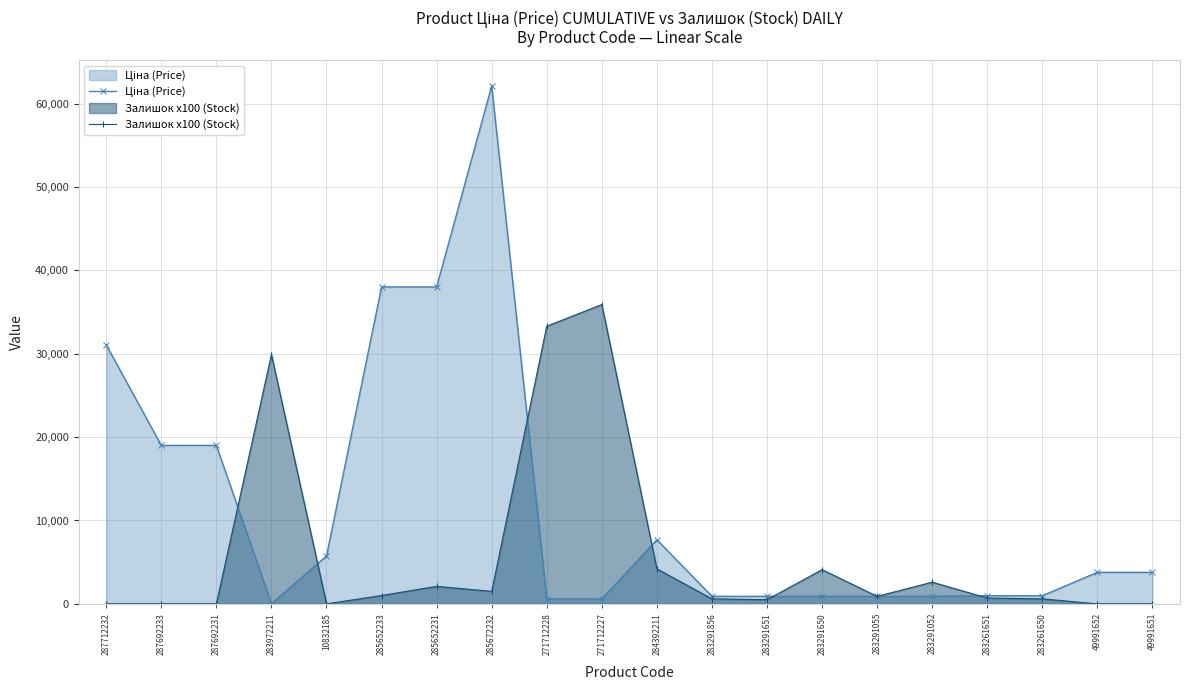

How many values in the Ціна (Price) series exceed 3778?

10